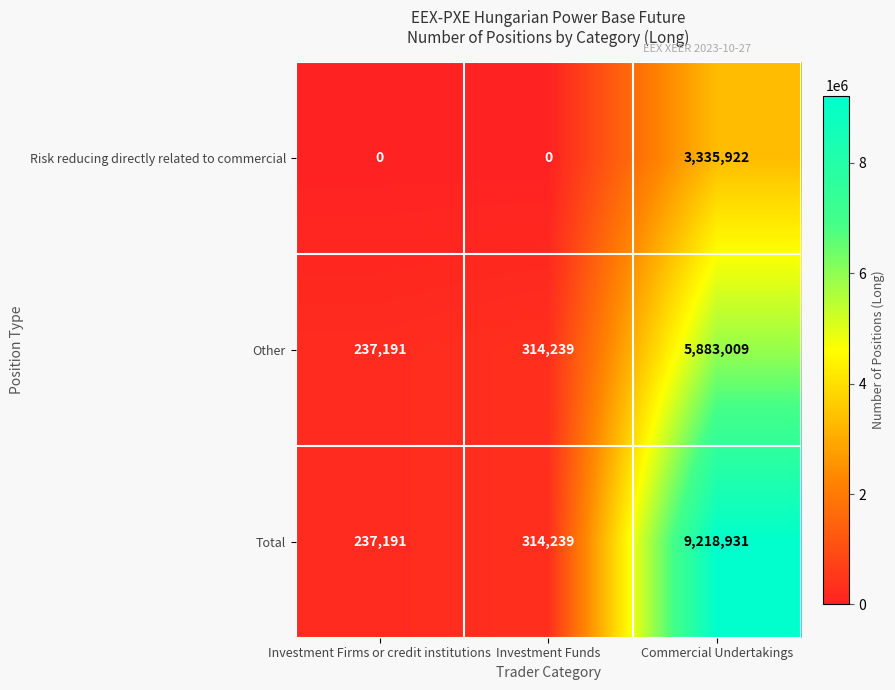

Rank the series by their average value, from lowest to highest.

Risk reducing directly related to commercial, Other, Total